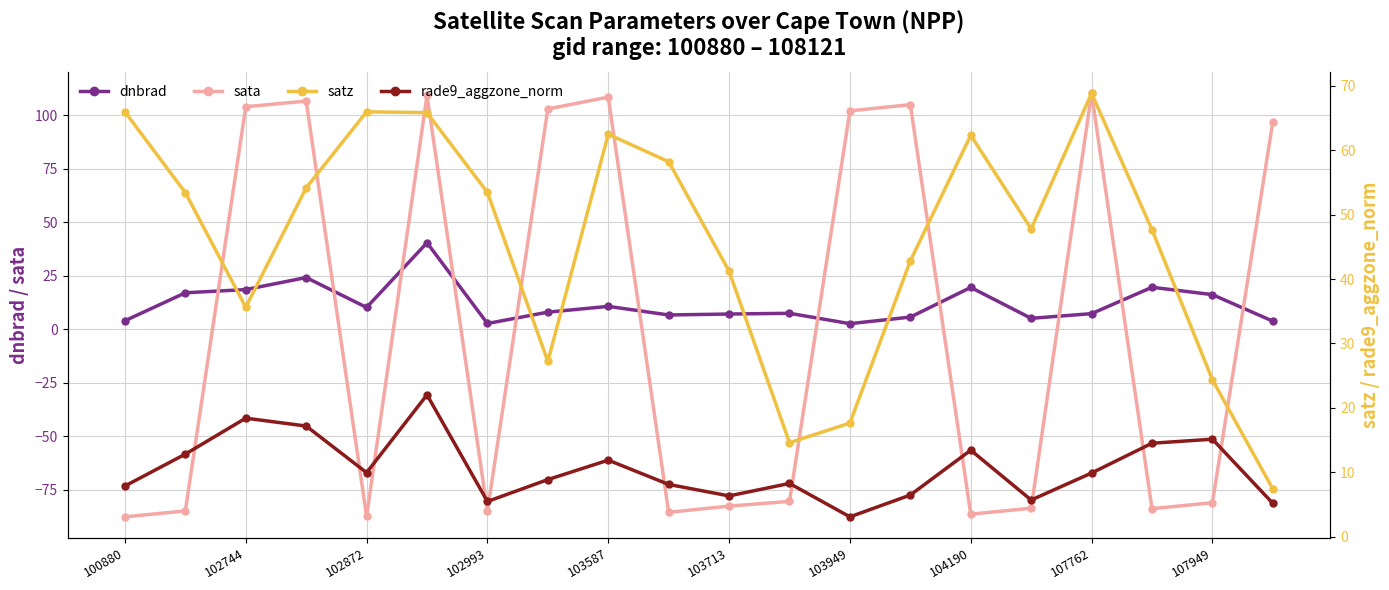

True or false: sata has more than 2 points higher than both neighbors.

True